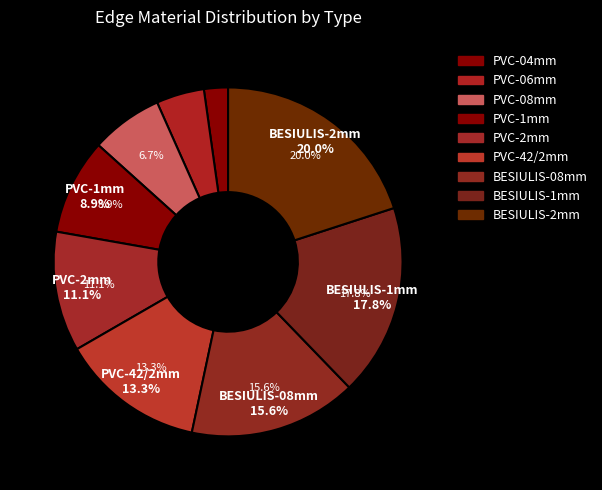

Rank the categories by value from lowest to highest.

PVC-04mm, PVC-06mm, PVC-08mm, PVC-1mm, PVC-2mm, PVC-42/2mm, BESIULIS-08mm, BESIULIS-1mm, BESIULIS-2mm